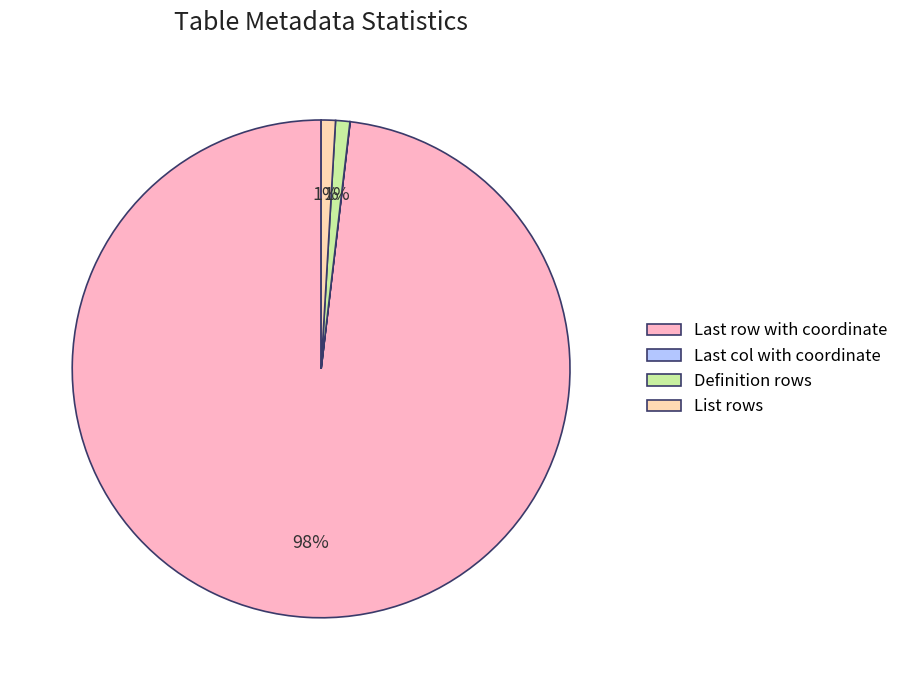

Which slice is the largest?

Last row with coordinate